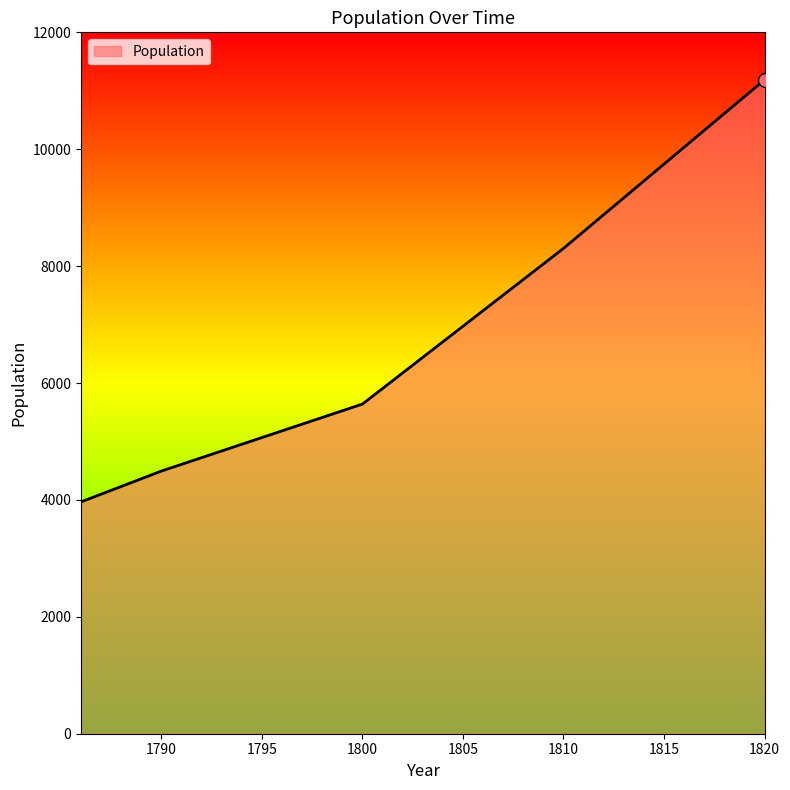

What is the sum of all values?

33590